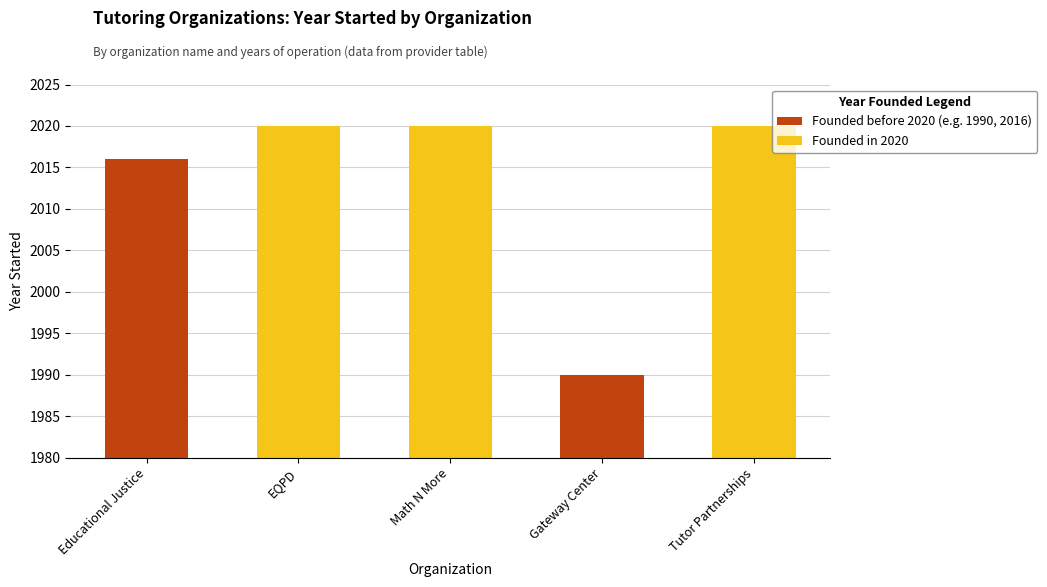

The value at Math N More is 2020. True or false?

True